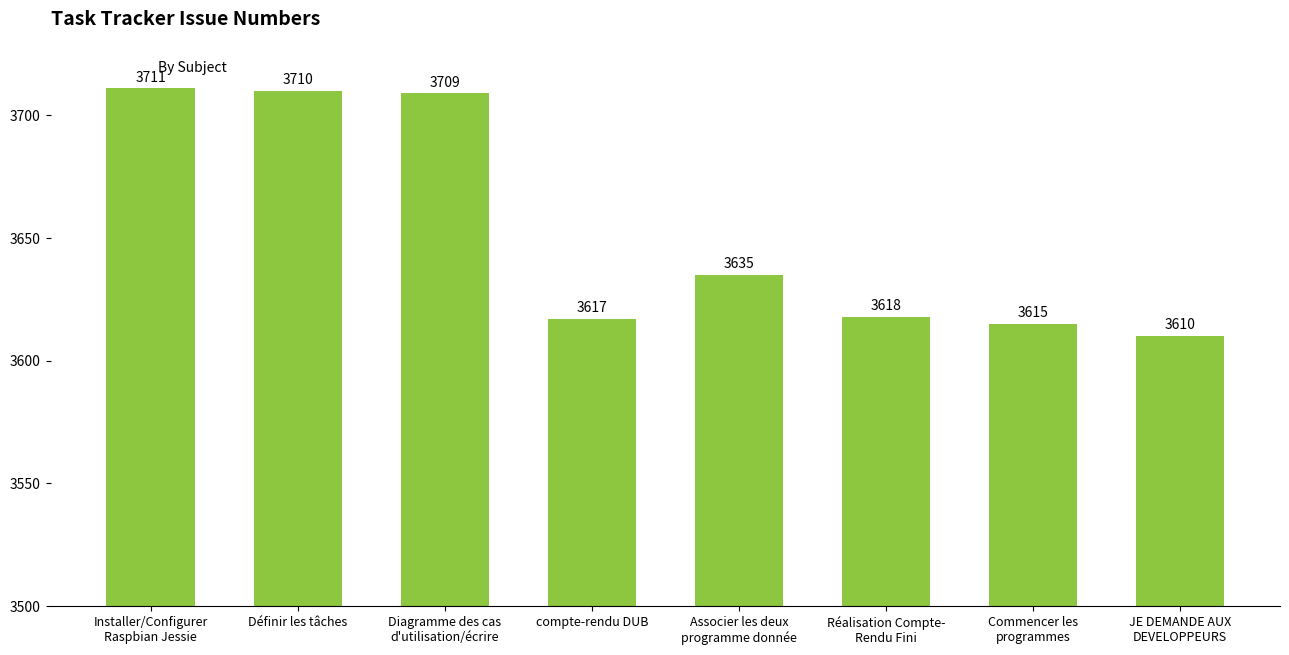

True or false: the data shows 3635 at Associer les deux
programme donnée.

True